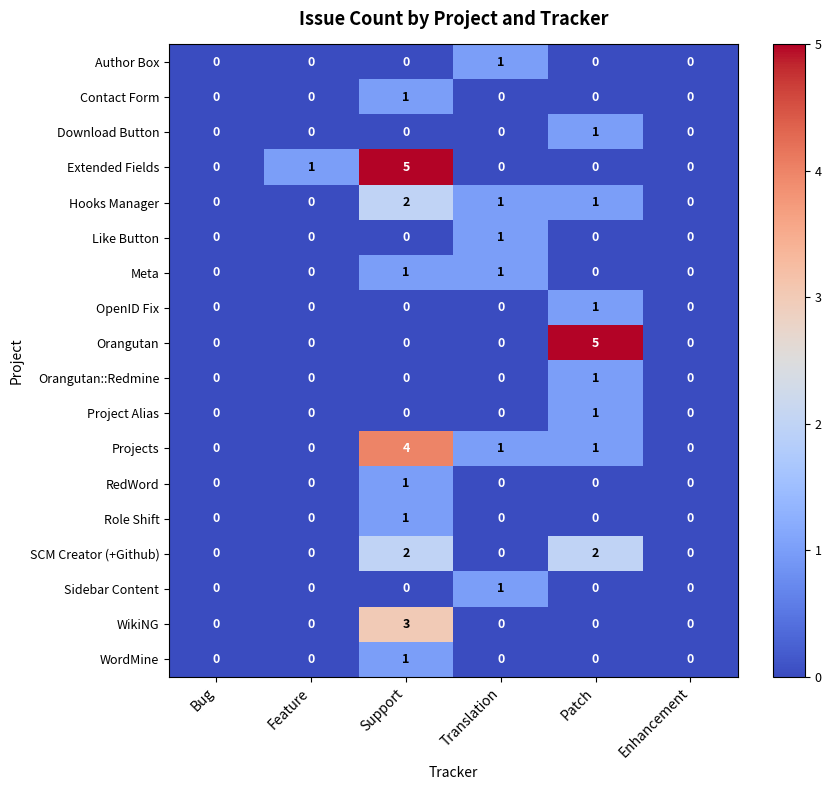

How many categories are shown in the chart?

6